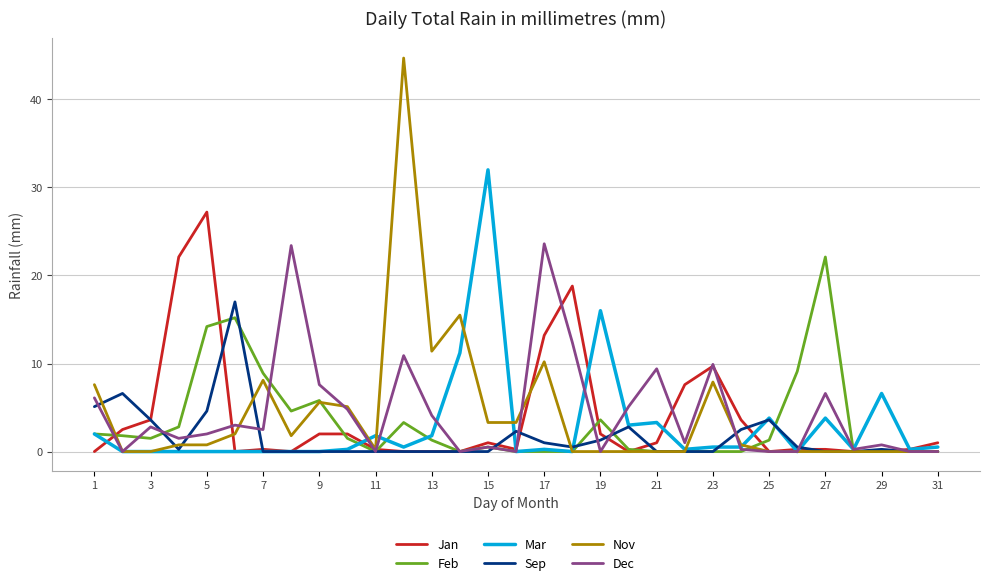

List the series in order of their peak value, lowest first.

Sep, Feb, Dec, Jan, Mar, Nov